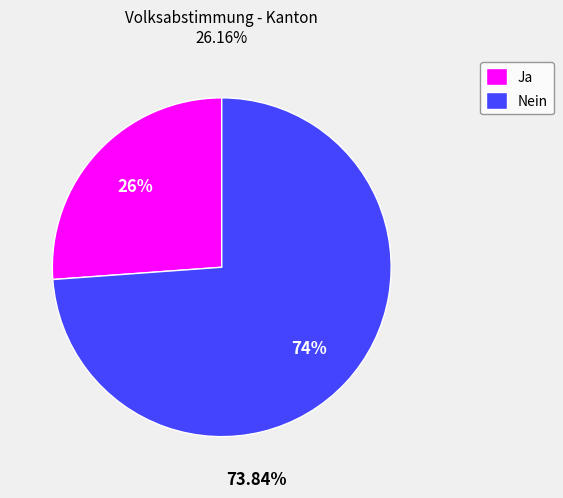

Combined, do Ja and Nein account for over 50%?

Yes